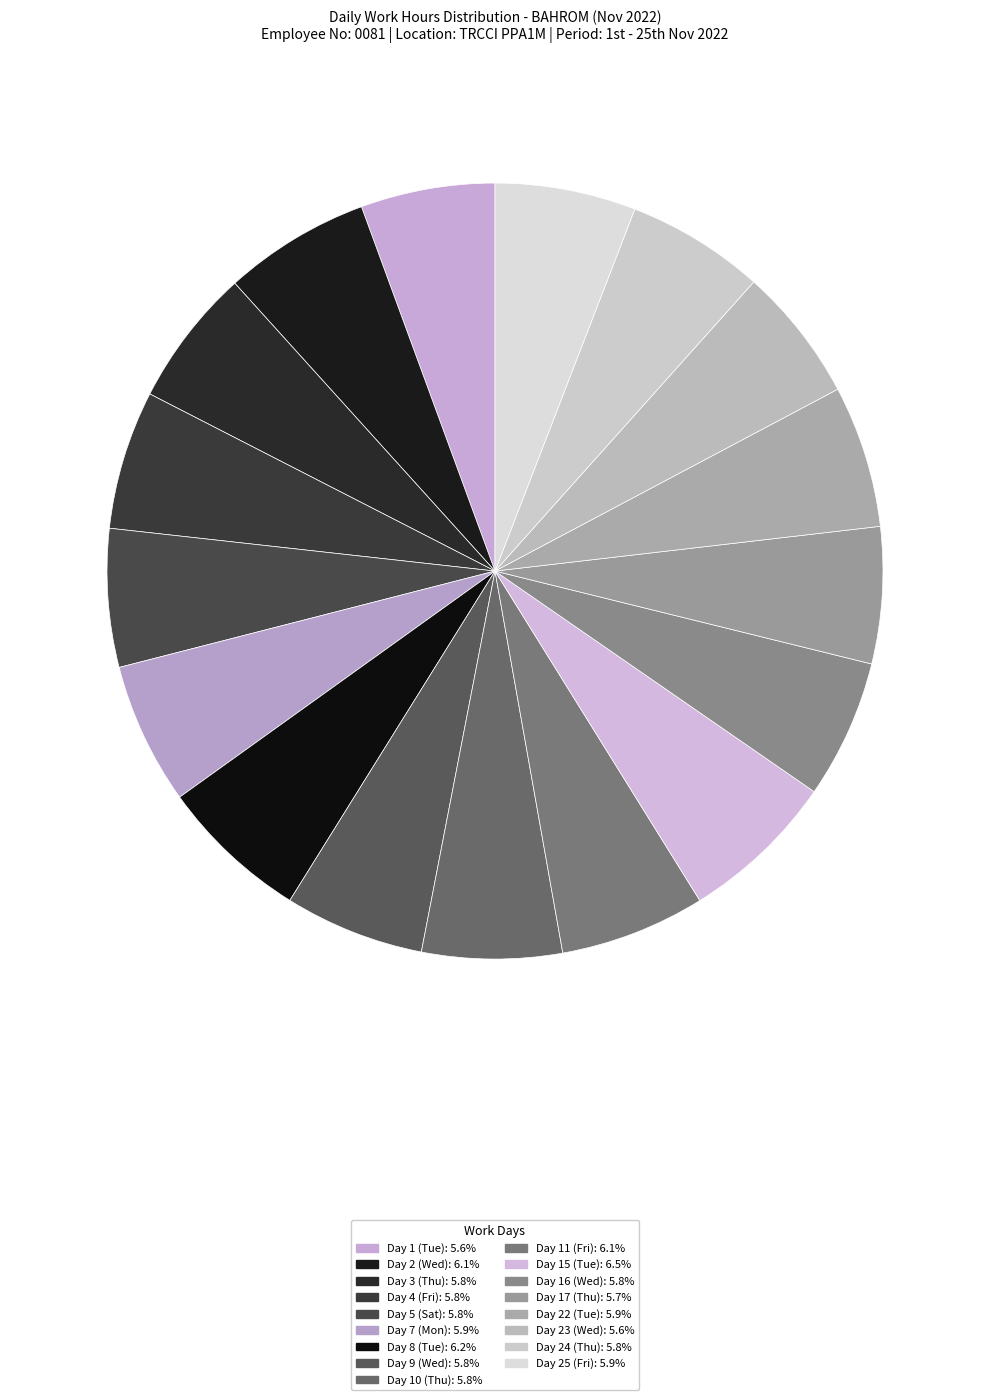

What percentage is the Day 15 (Tue) slice, to the nearest percent?

7%